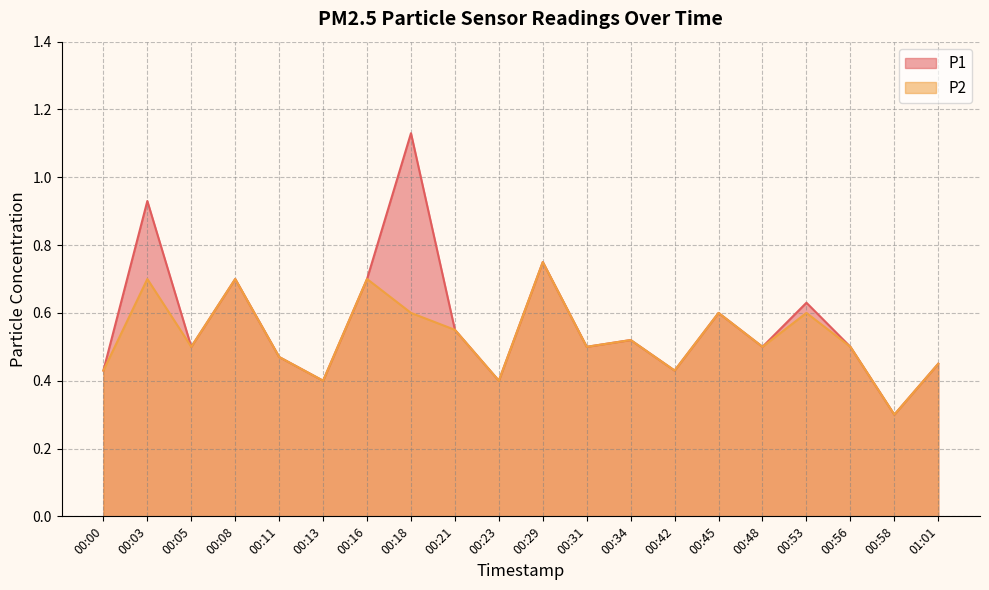

How many series are shown in this chart?

2